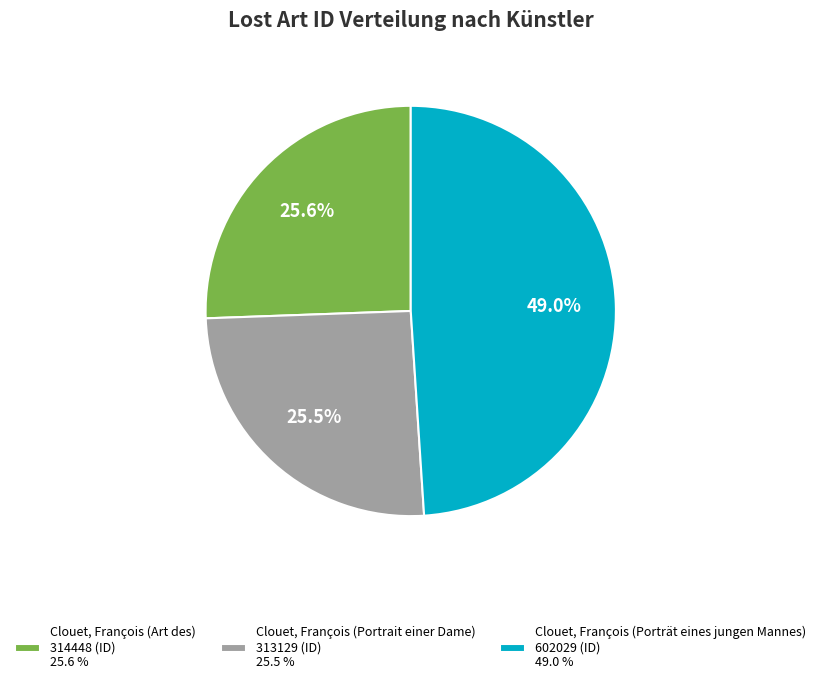

Which has a higher value, Clouet, François (Porträt eines jungen Mannes) 602029 (ID) 49.0 % or Clouet, François (Portrait einer Dame) 313129 (ID) 25.5 %?

Clouet, François (Porträt eines jungen Mannes) 602029 (ID) 49.0 %